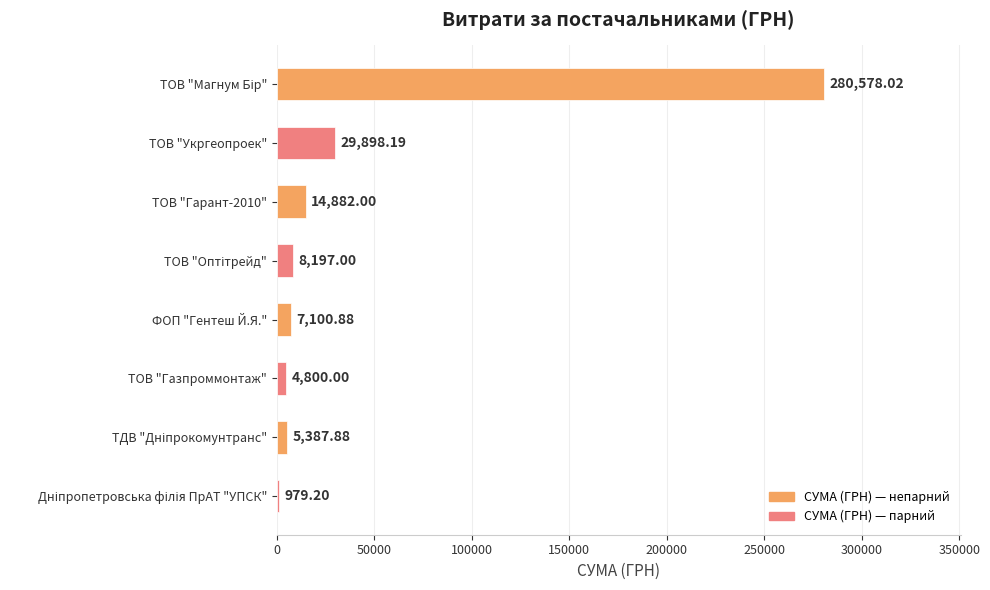

Approximately how many times larger is the value at ТОВ "Гарант-2010" compared to ТОВ "Укргеопроек"?

0.5